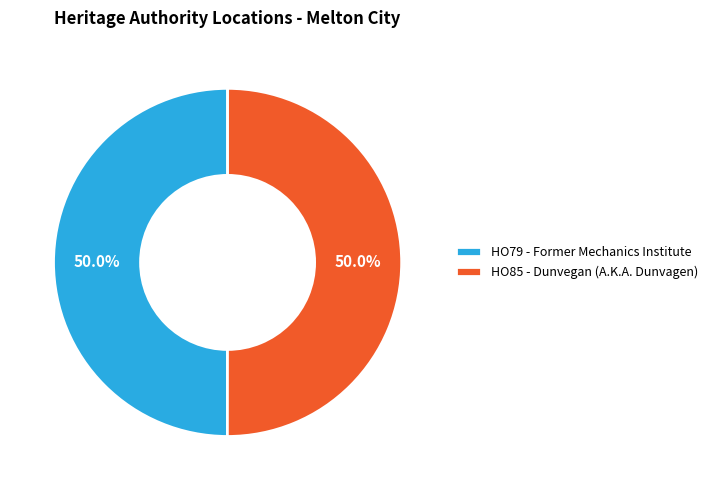

To the nearest percent, what is the average slice percentage?

50%